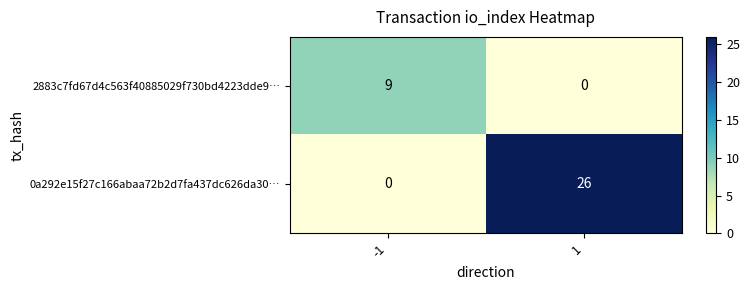

Reading left to right, what are all the values shown in this chart?

2883c7fd67d4c563f40885029f730bd4223dde9…: -1=9	1=0
0a292e15f27c166abaa72b2d7fa437dc626da30…: -1=0	1=26